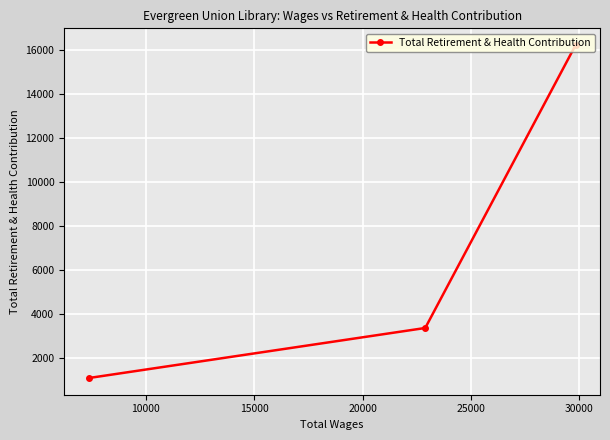

Reading left to right, list all the values displayed in this chart.

1068	3350	16244